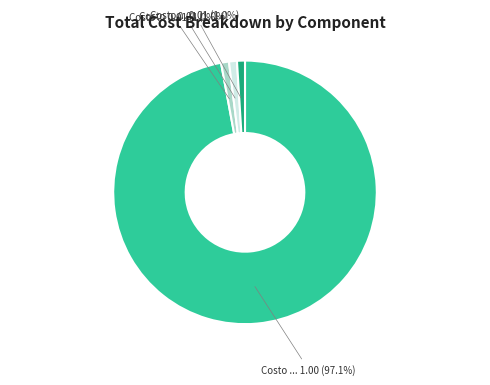

Does any single category account for the majority?

Yes